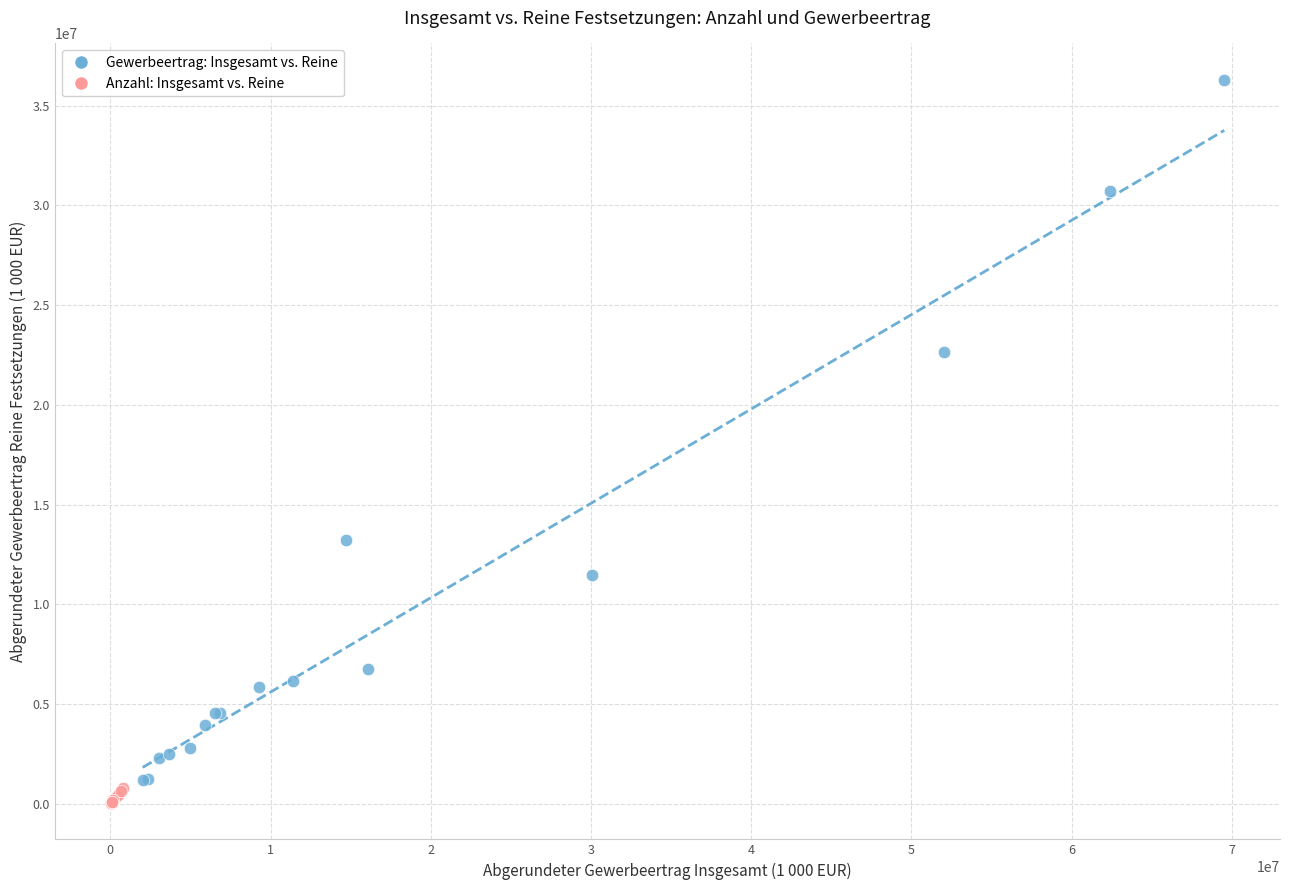

Which series reaches the maximum Y coordinate?

Gewerbeertrag: Insgesamt vs. Reine